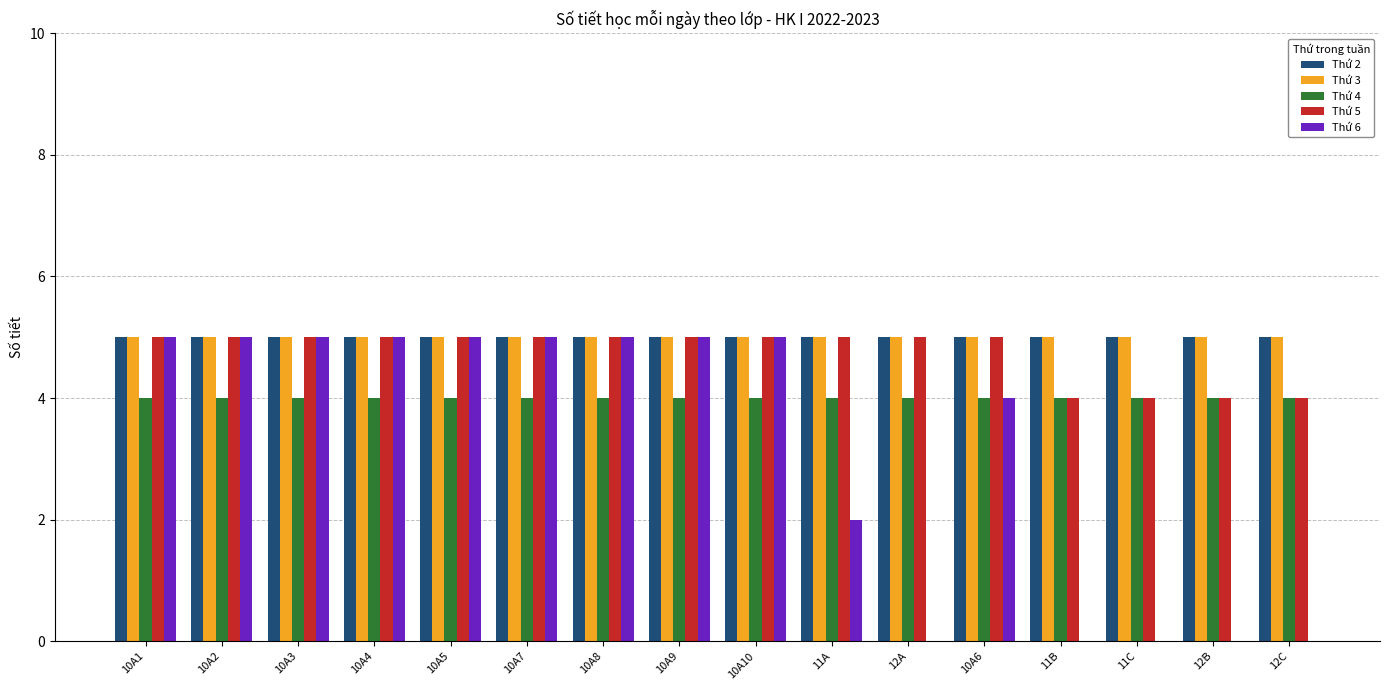

Is the value of Thứ 4 at 10A2 greater than the value of Thứ 3 at 10A10?

No